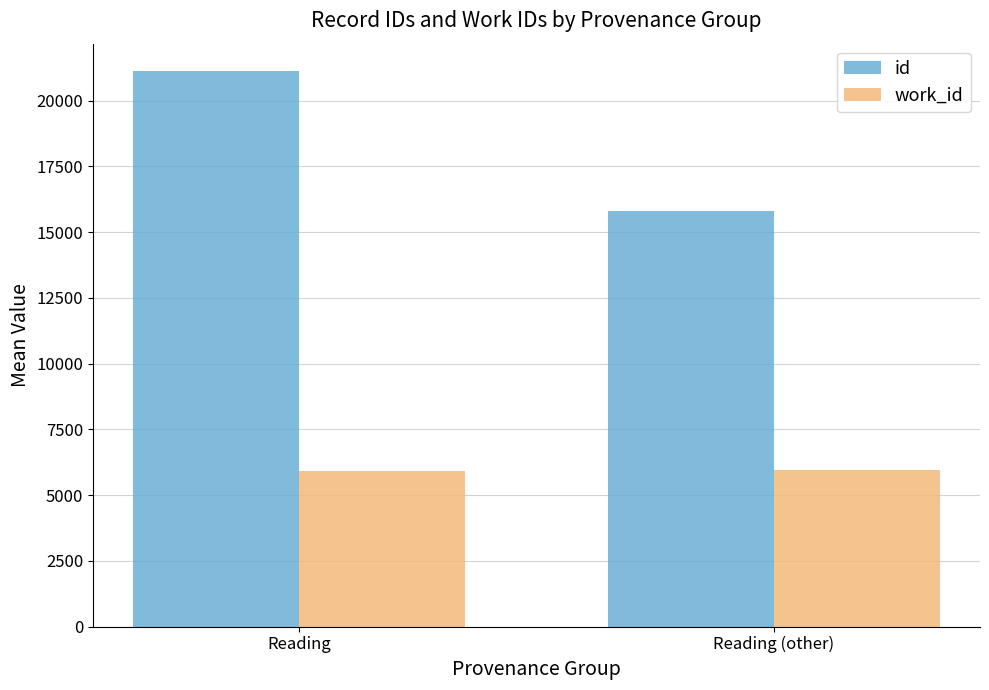

Which series has the largest total across all categories?

id